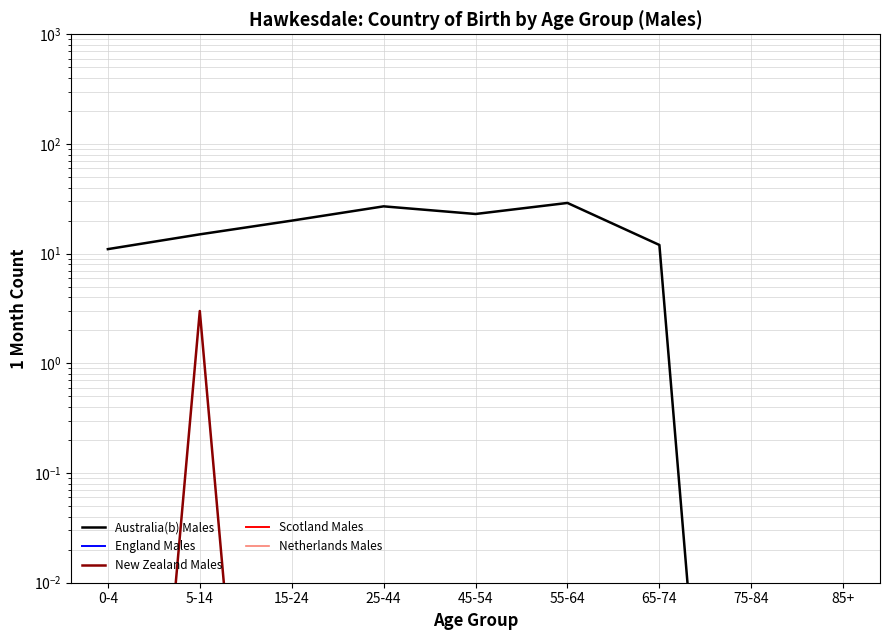

Which series has the widest spread of values?

Australia(b) Males